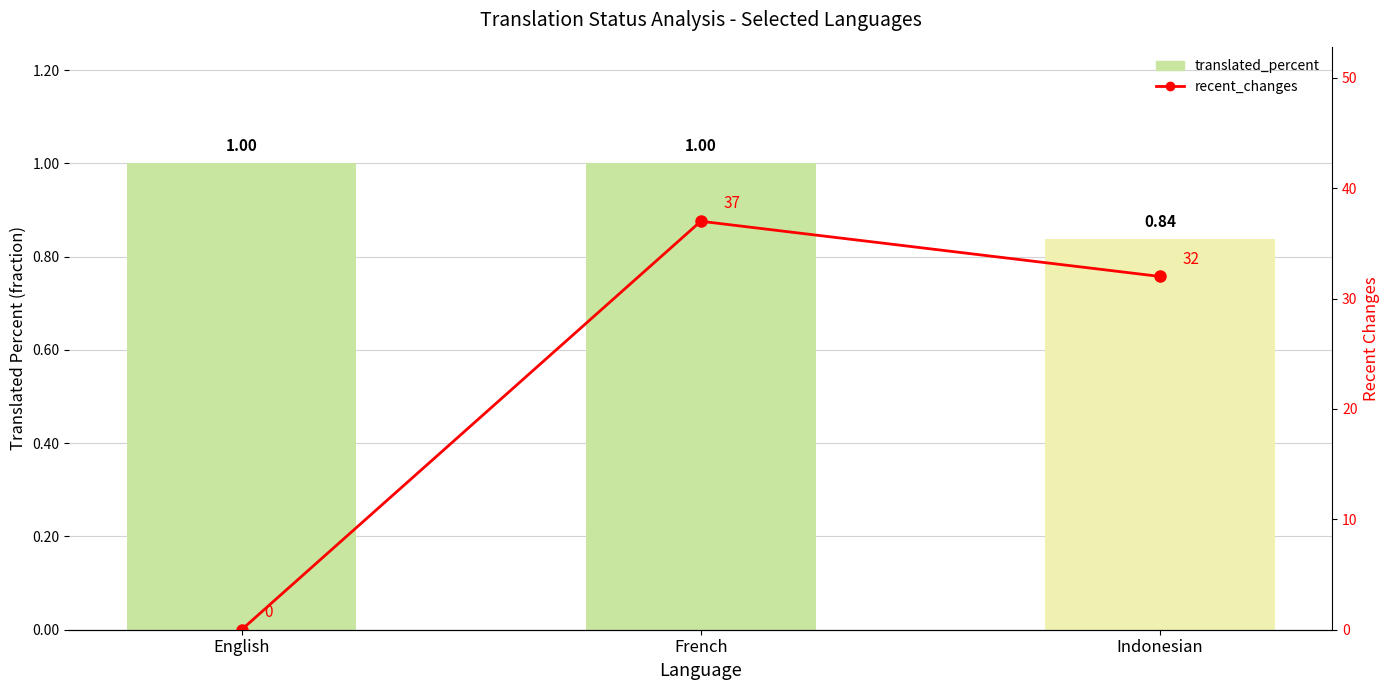

How many values in the recent_changes series exceed 32?

1